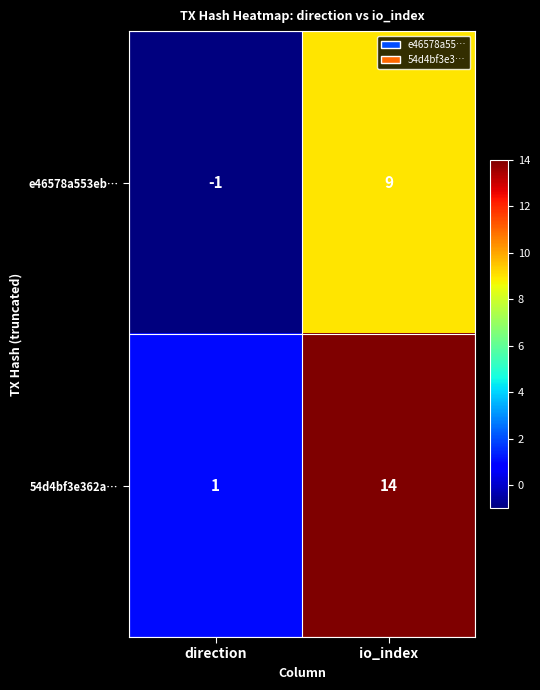

The e46578a553eb… series shows 9 at io_index. True or false?

True